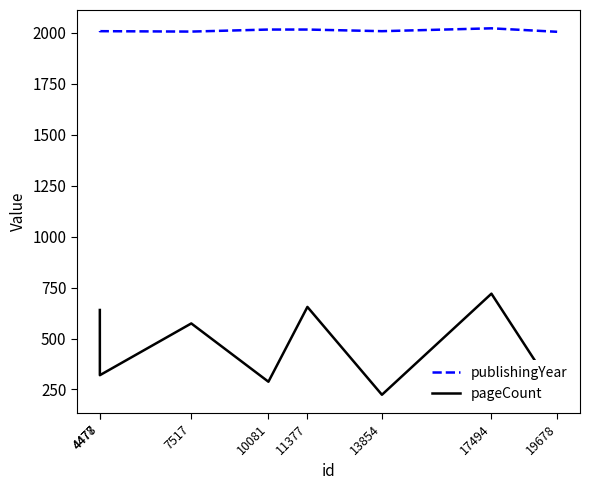

True or false: publishingYear has a value of 2008 at 13854.

True